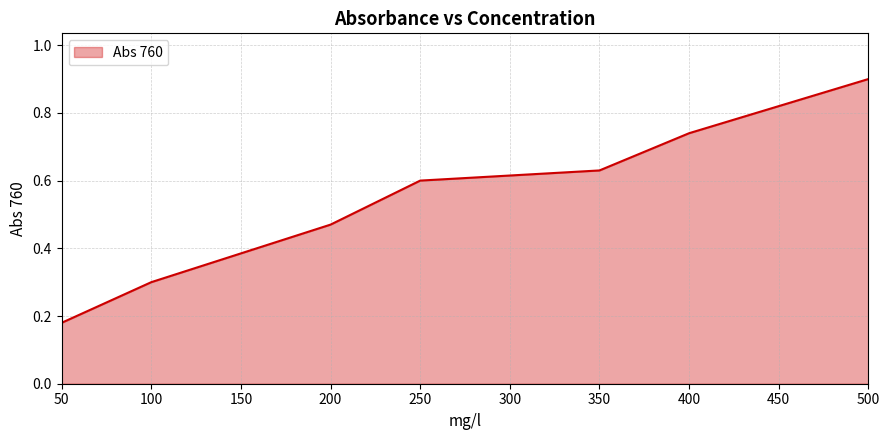

The chart shows a value of 0.1 at 350. True or false?

False